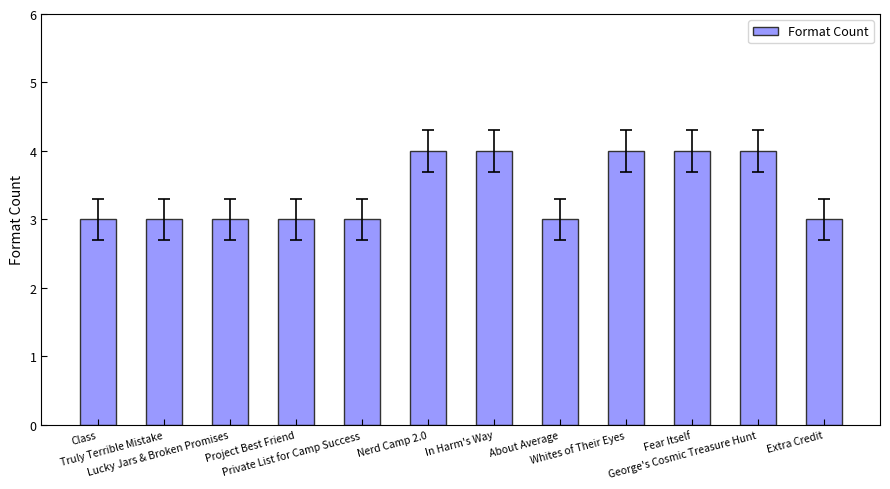

How many bars are there in total?

12